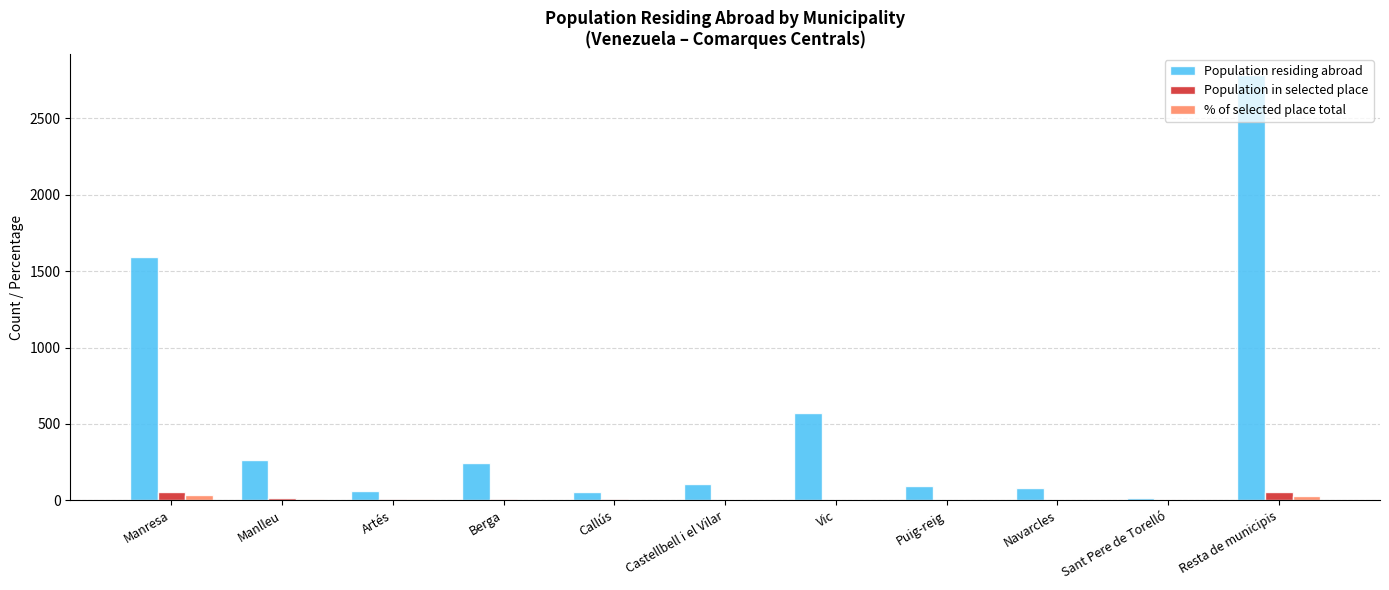

How many groups of bars are there?

11